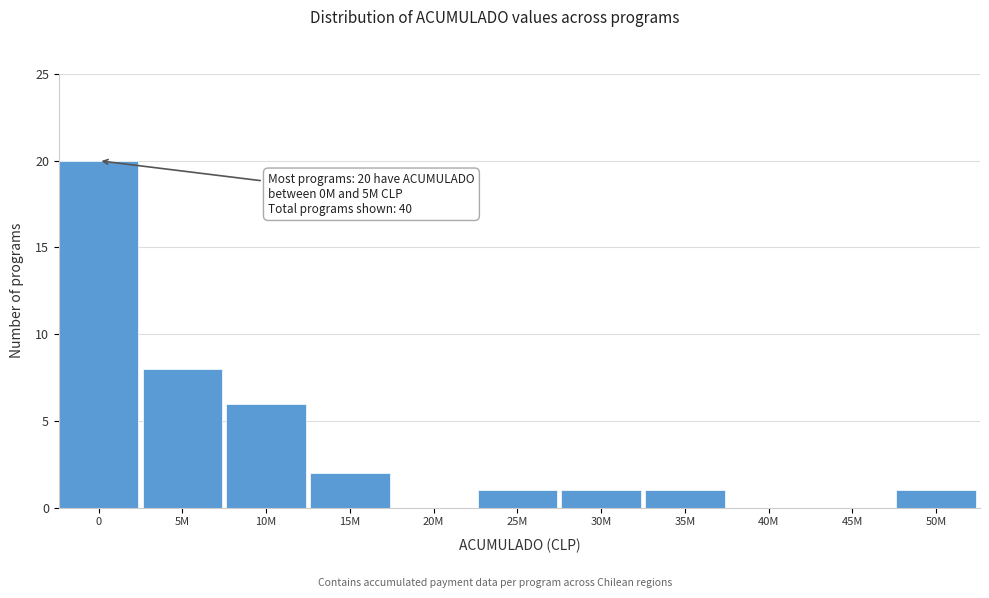

Reading right to left, what are all the values shown in this chart?

50M=1	45M=0	40M=0	35M=1	30M=1	25M=1	20M=0	15M=2	10M=6	5M=8	0=20